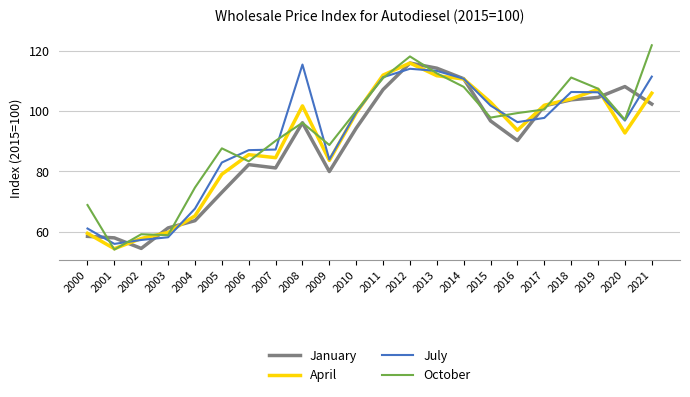

Is it true that April equals 65.4 at 2016?

False